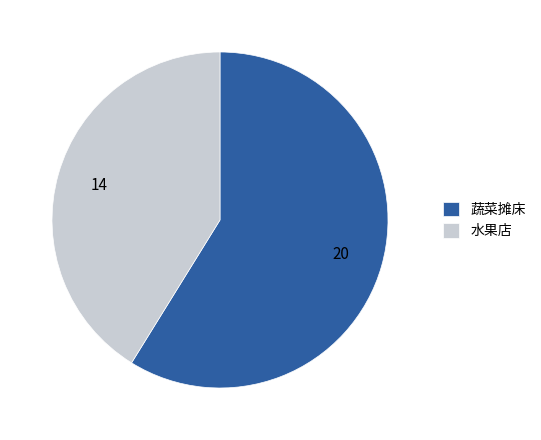

Count the number of slices in the pie.

2